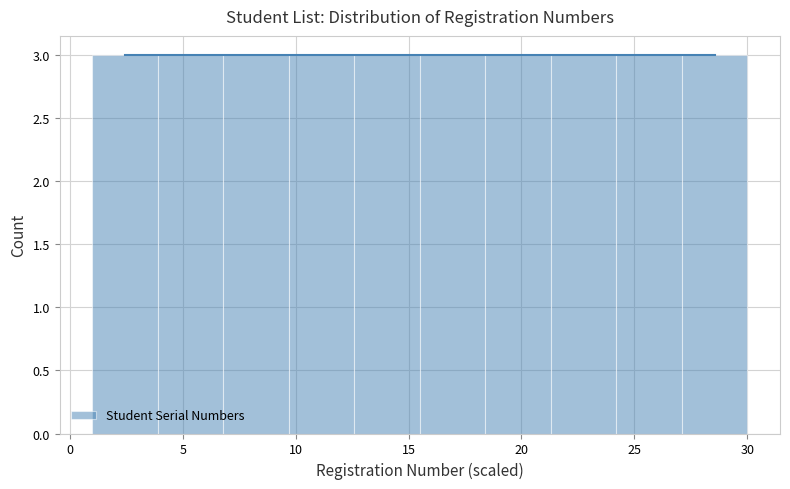

Reading left to right, list every bar in this chart as the range it spans on the x-axis followed by its height. Neither the bar edges nor the heights are printed on the chart, so give them approximately, as read against the axes.

1.0 to 3.9: 3
3.9 to 6.8: 3
6.8 to 9.7: 3
9.7 to 12.6: 3
12.6 to 15.5: 3
15.5 to 18.4: 3
18.4 to 21.3: 3
21.3 to 24.2: 3
24.2 to 27.1: 3
27.1 to 30.0: 3